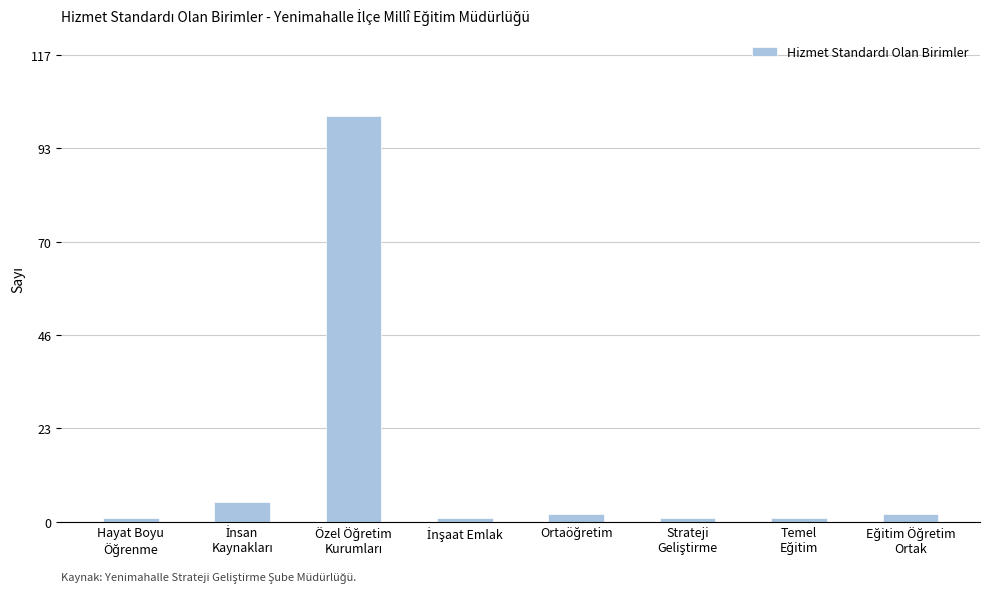

What is the average value?

14